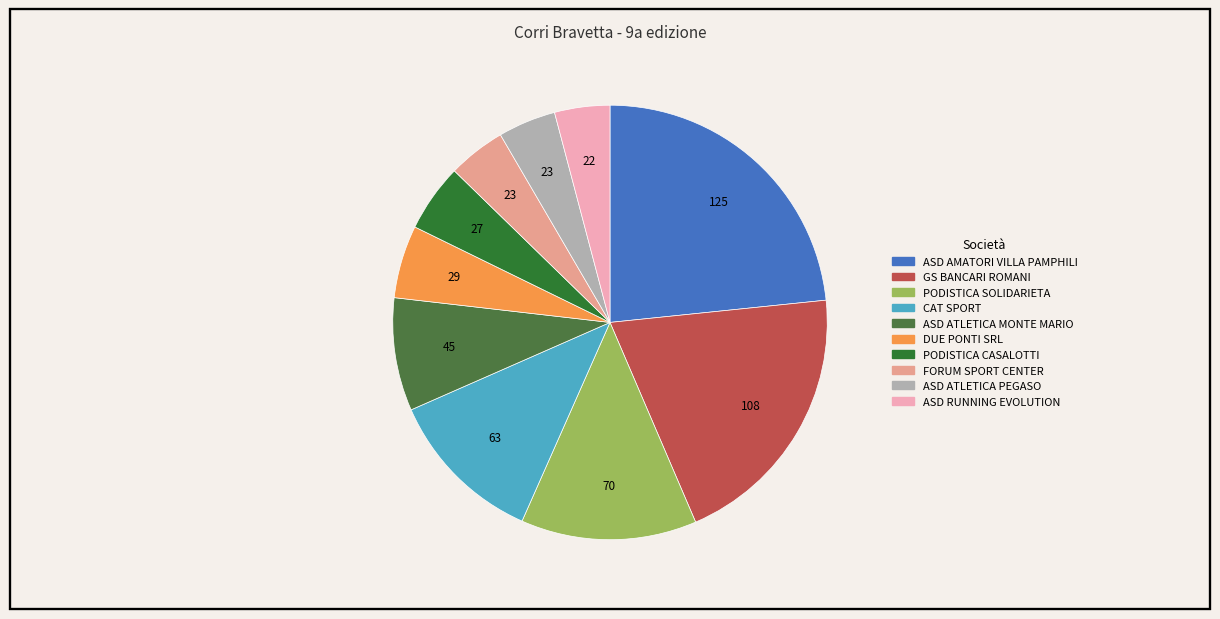

How many segments does this pie chart have?

10